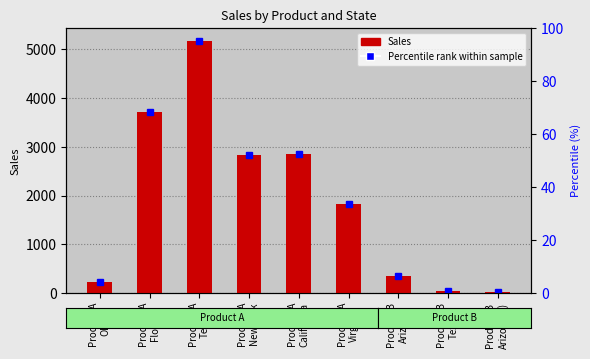

What is the label of the 2nd bar from the left?

Product A
Florida